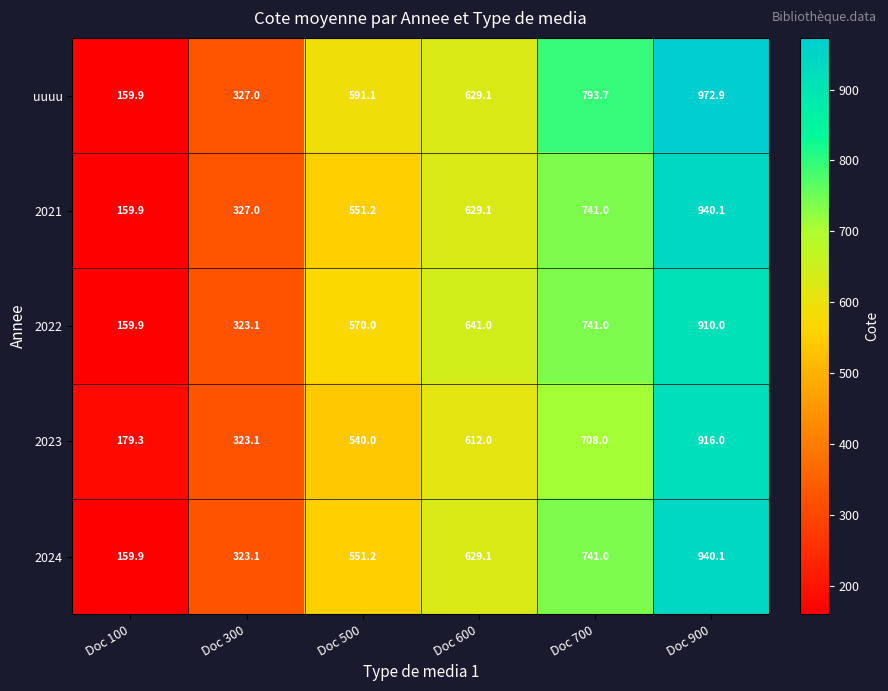

Between Doc 300 and Doc 600, which series saw the biggest shift?

2022